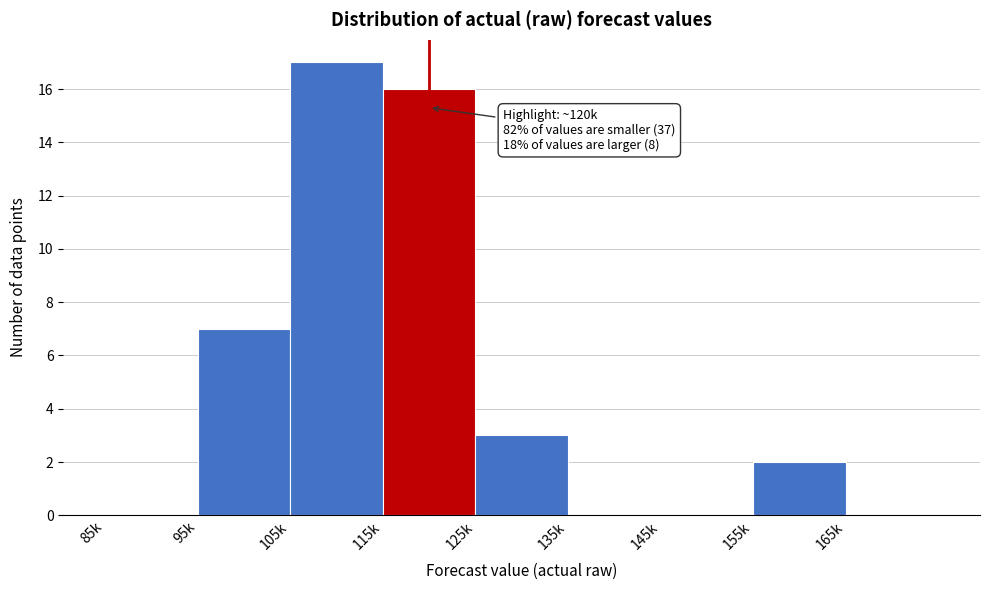

Reading right to left, extract all data points from this chart.

165k=0	155k=2	145k=0	135k=0	125k=3	115k=16	105k=17	95k=7	85k=0